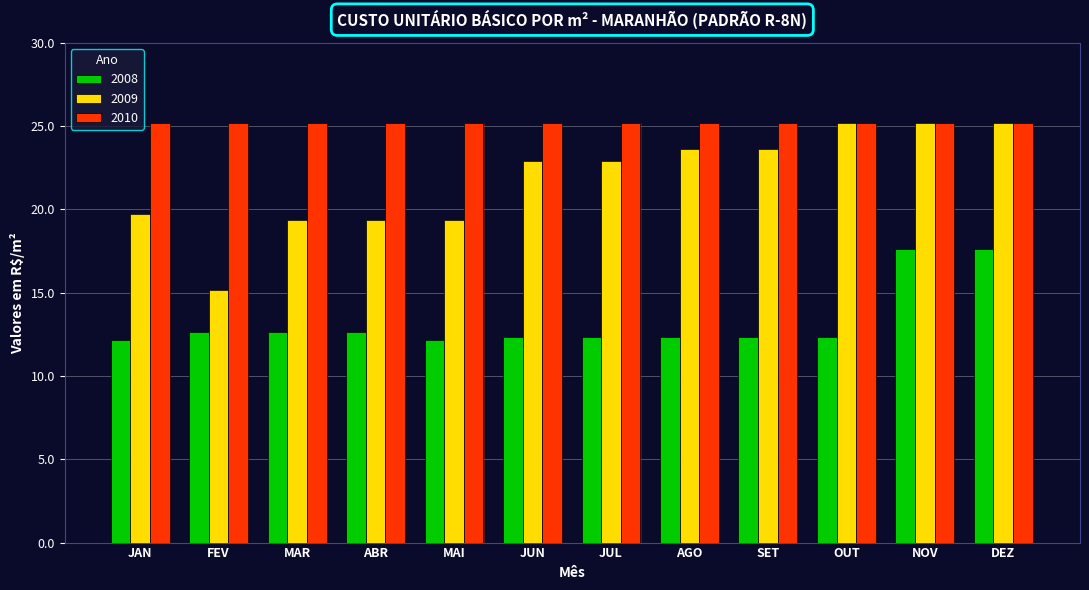

True or false: 2009 has a value of 10.4 at AGO.

False